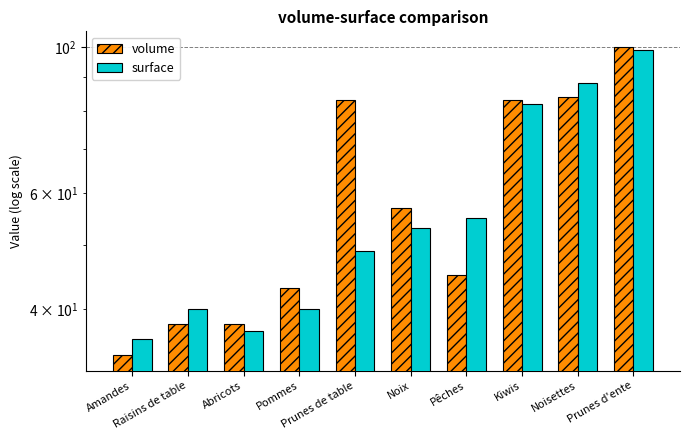

True or false: surface has a value of 51 at Kiwis.

False